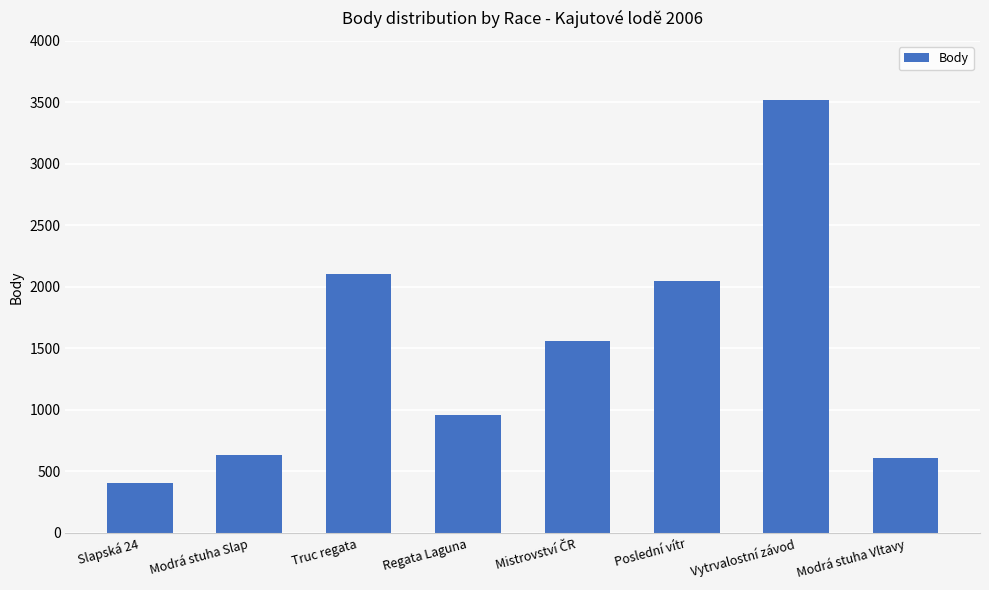

How many data points are less than 1564?

4